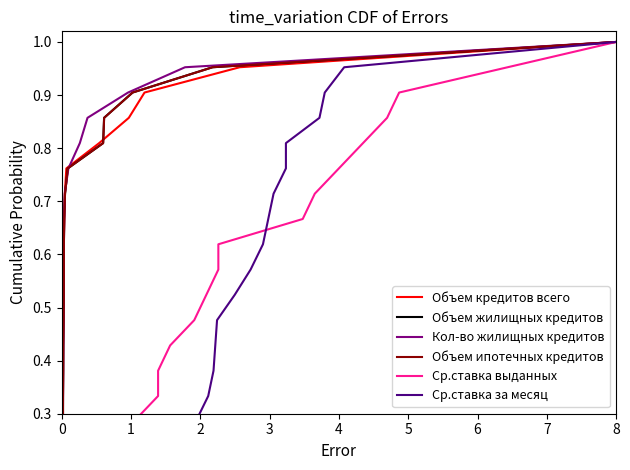

True or false: Ср.ставка за месяц has more than 2 interior local peaks.

False